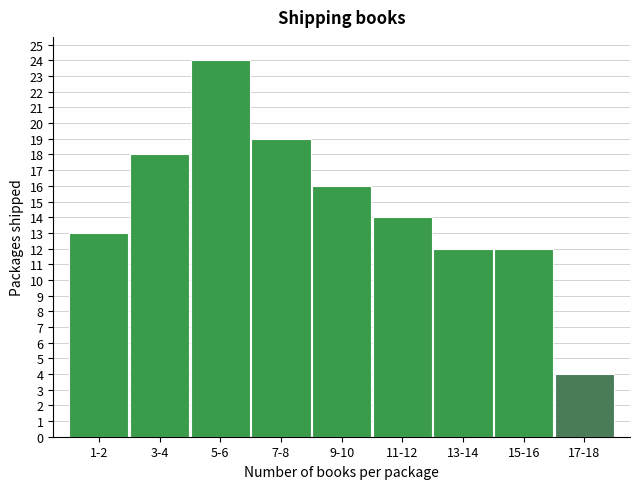

Reading left to right, extract all data points from this chart.

13	18	24	19	16	14	12	12	4